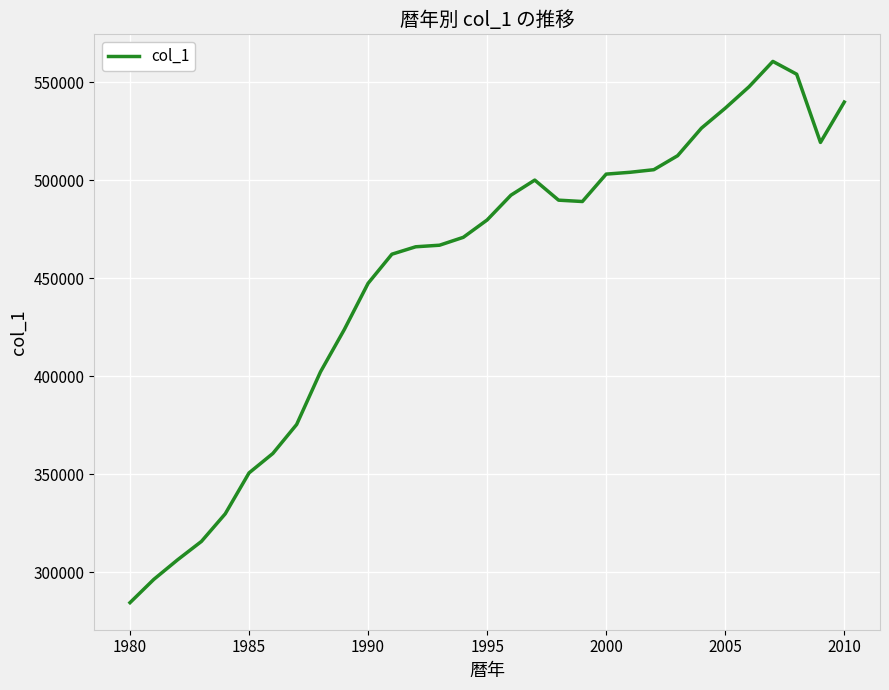

How many values exceed 479716?

16